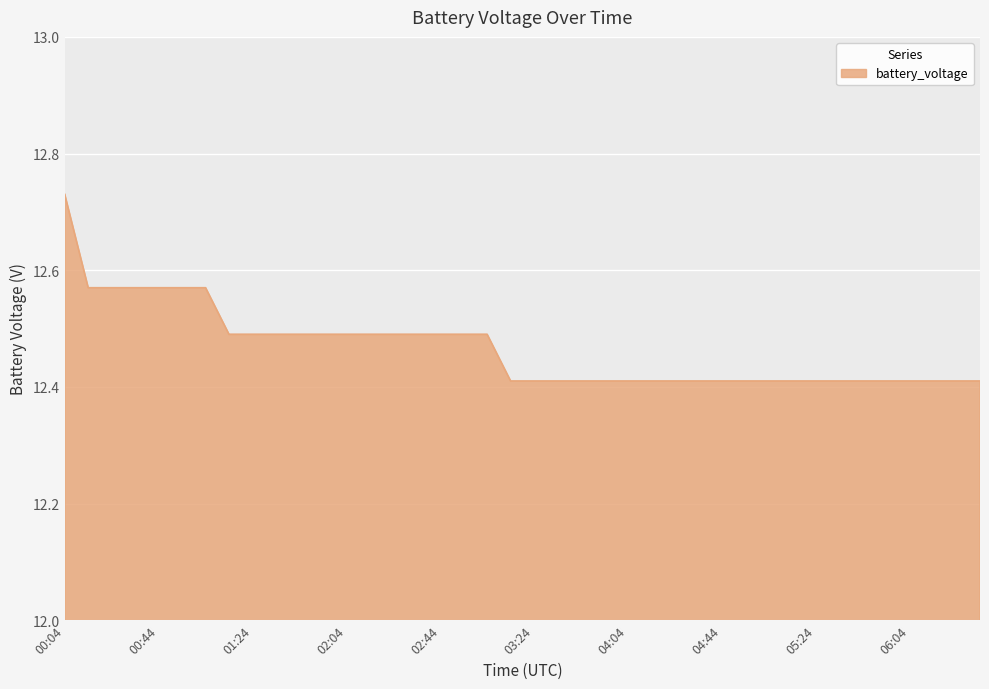

What is the difference between the maximum and minimum values?

0.3